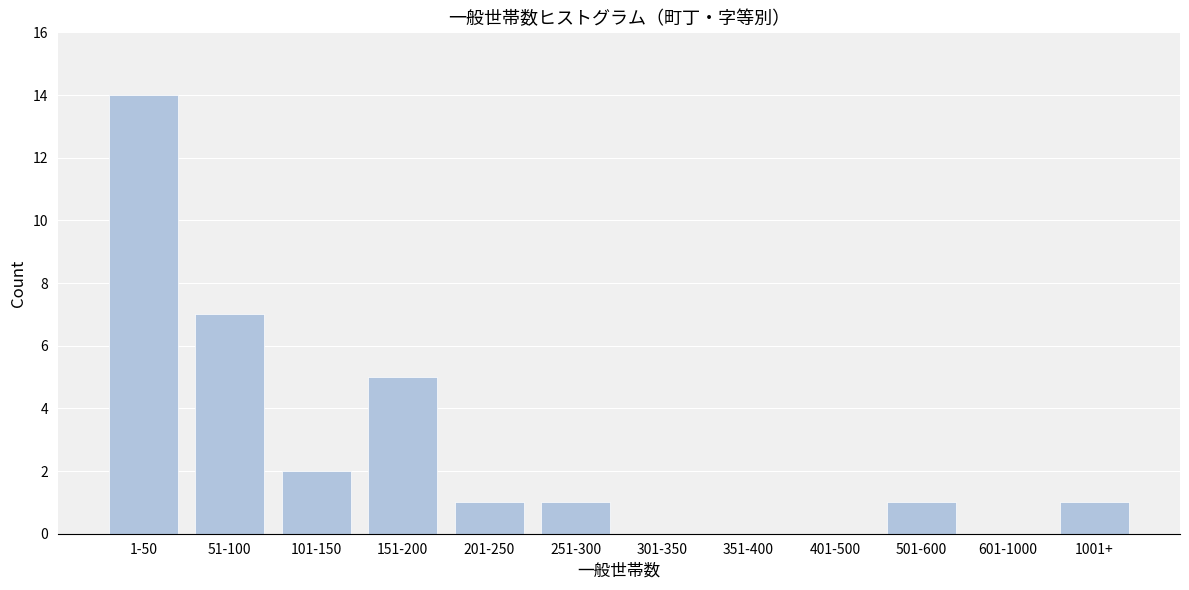

Reading left to right, transcribe all the data shown in this chart.

1-50=14	51-100=7	101-150=2	151-200=5	201-250=1	251-300=1	301-350=0	351-400=0	401-500=0	501-600=1	601-1000=0	1001+=1